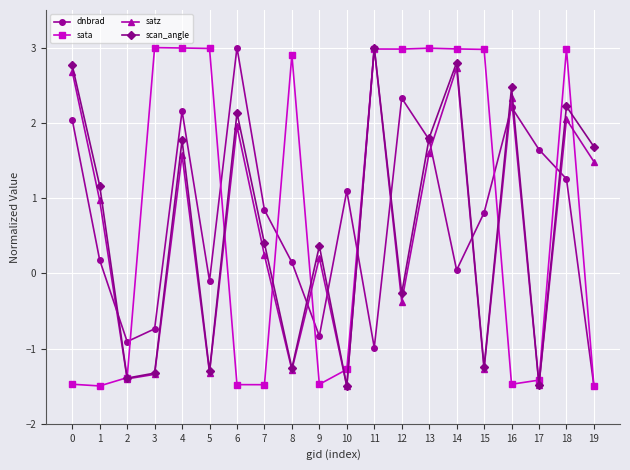

Is the value of dnbrad at 2 greater than the value of satz at 19?

No